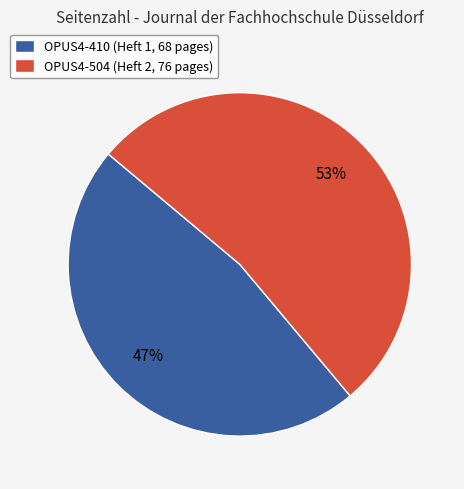

Rank the categories by value from highest to lowest.

OPUS4-504, OPUS4-410